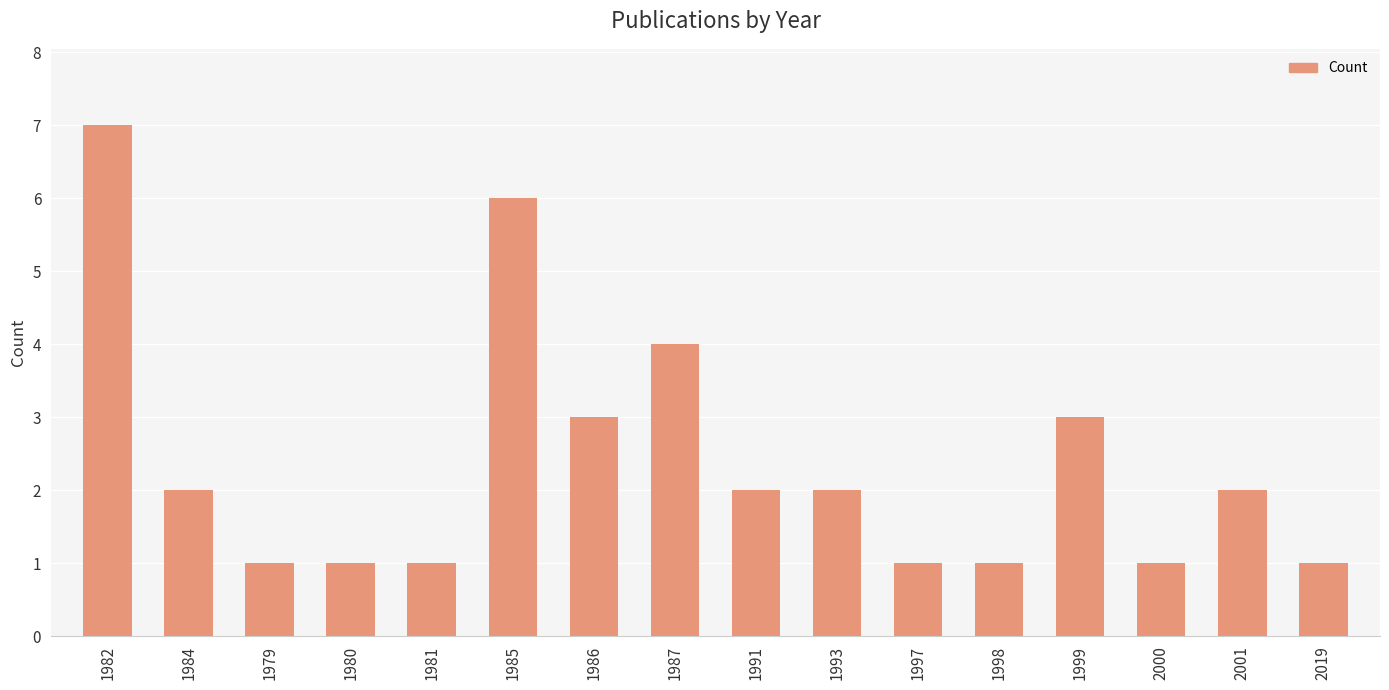

What is the difference between the maximum and minimum values?

6